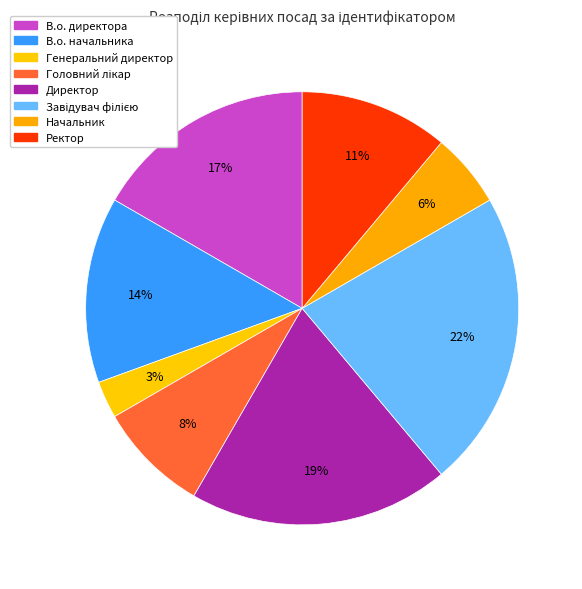

Count the number of slices in the pie.

8